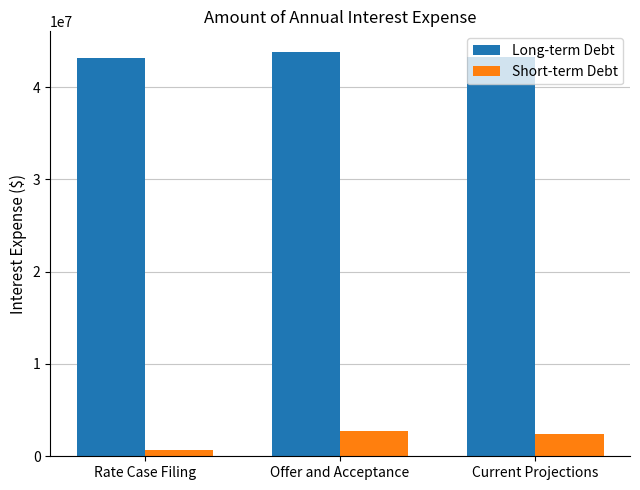

How many bars are there in each group?

2